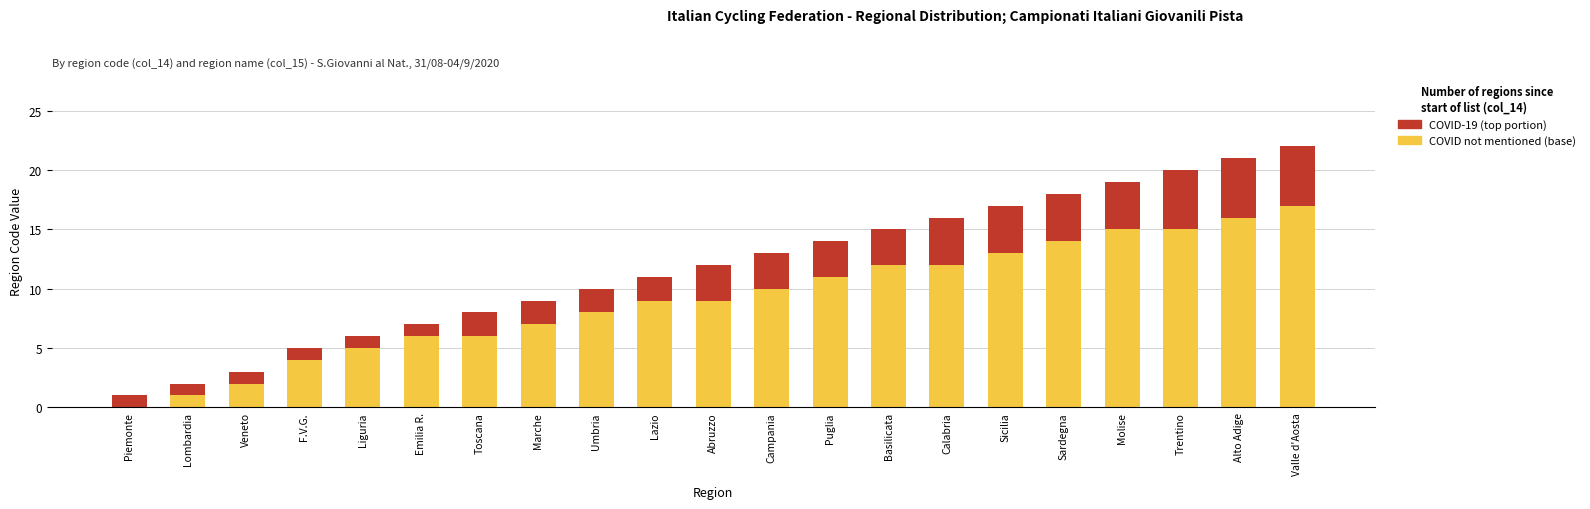

What is the total value across all series at Emilia R.?

7